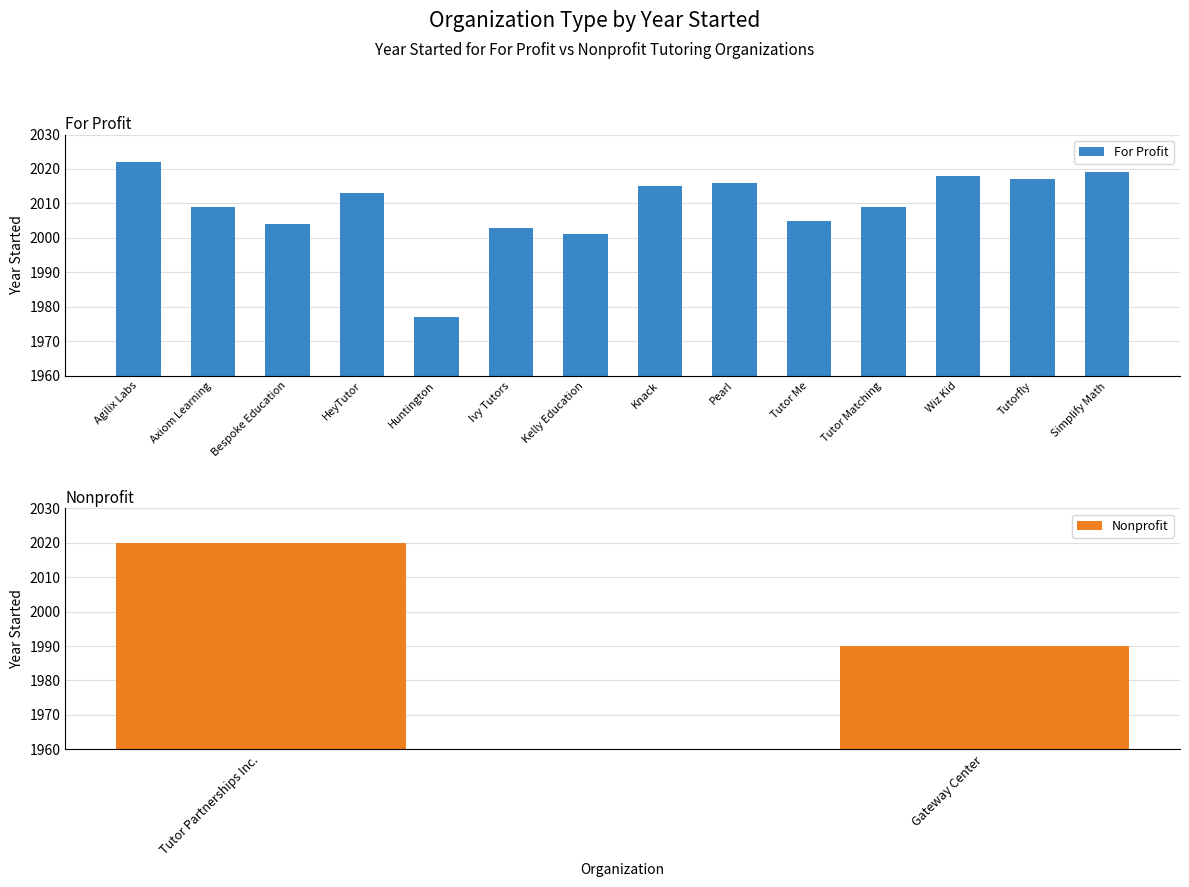

What is the label of the 5th bar from the left?

Huntington